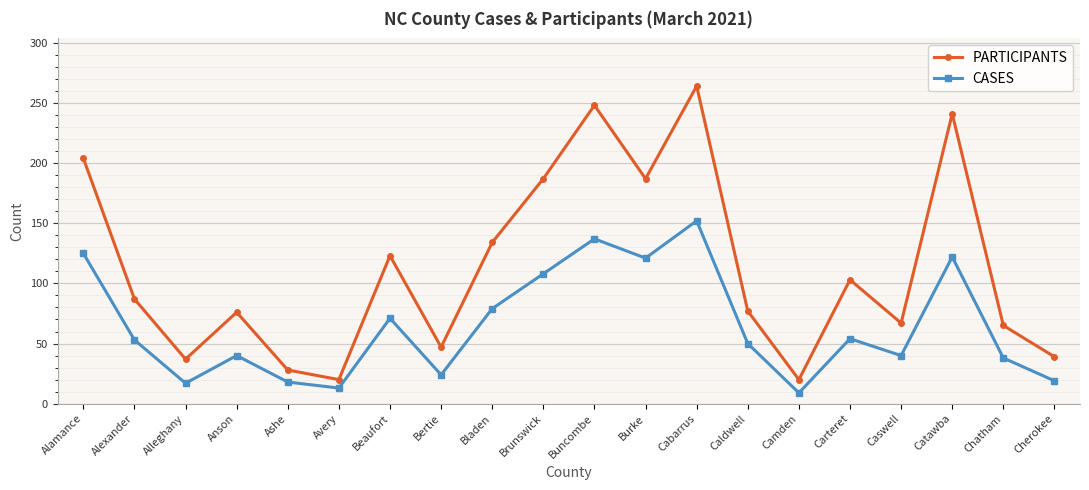

What is the difference between the maximum and minimum values in the PARTICIPANTS series?

244